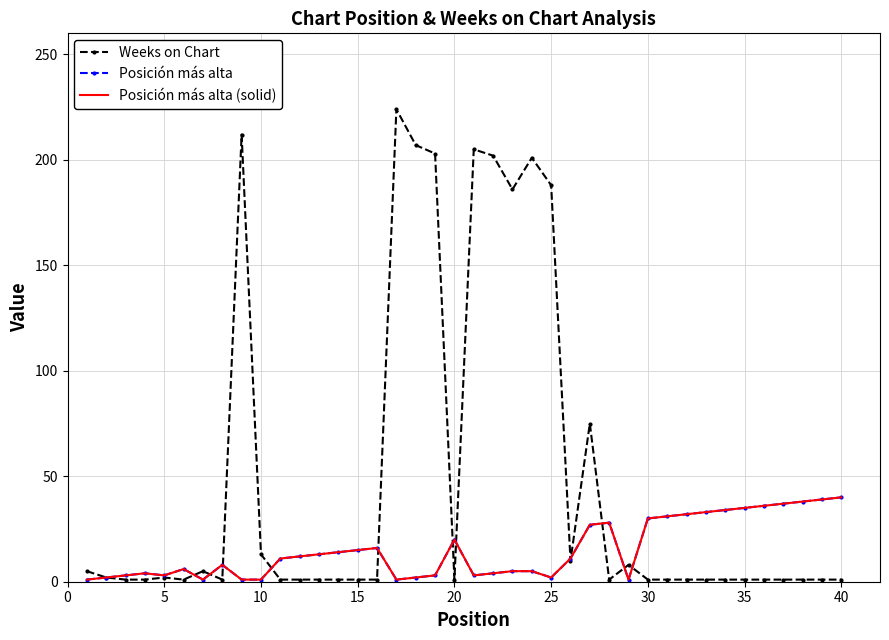

How many interior local peaks does the Weeks on Chart series have?

8